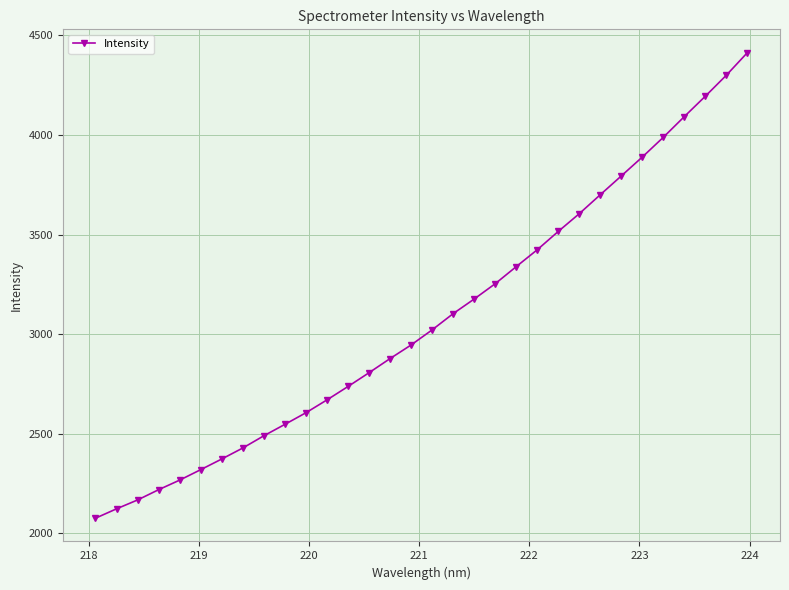

What is the difference between the maximum and minimum values?

2337.3